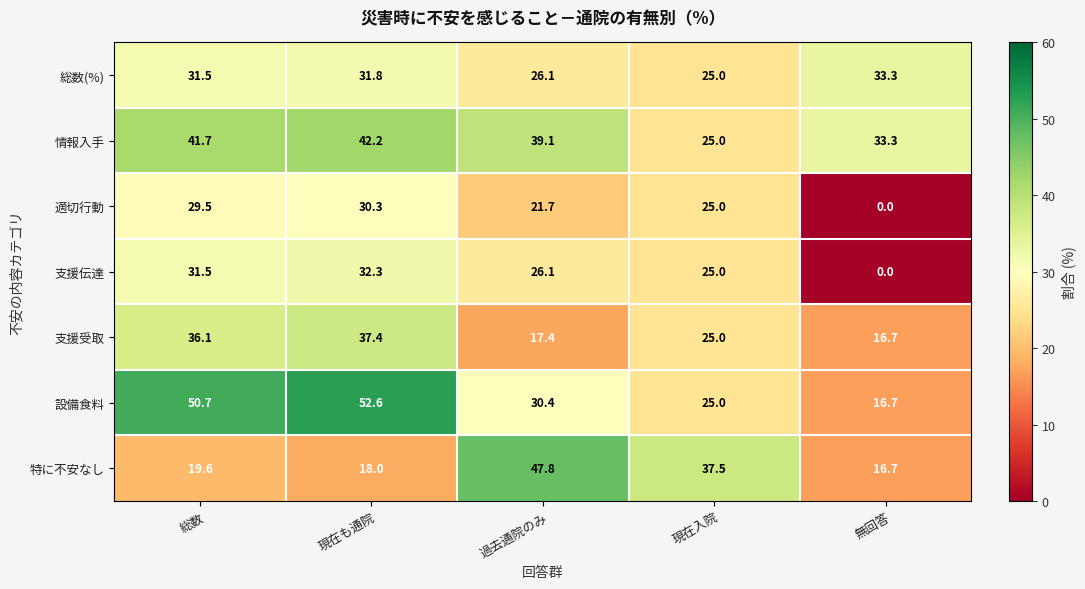

Which series has the largest range (max minus min)?

設備食料